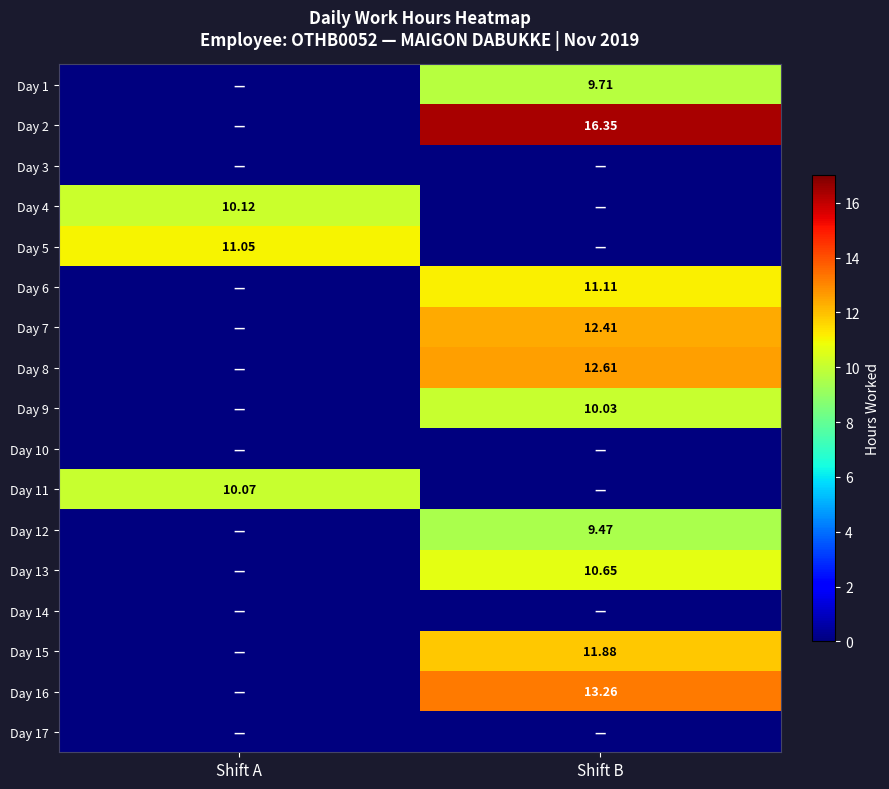

Is the value of Day 1 at Shift B greater than the value of Day 6 at Shift B?

No